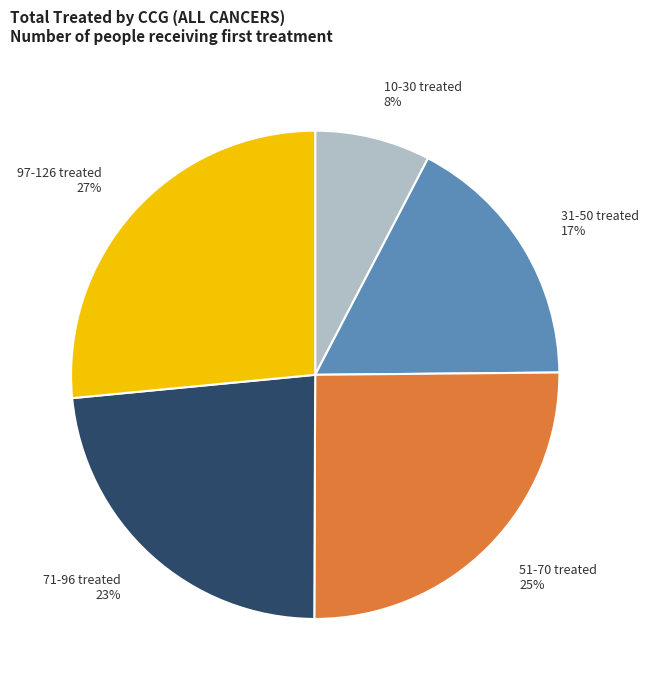

To the nearest percent, what is the average slice percentage?

20%